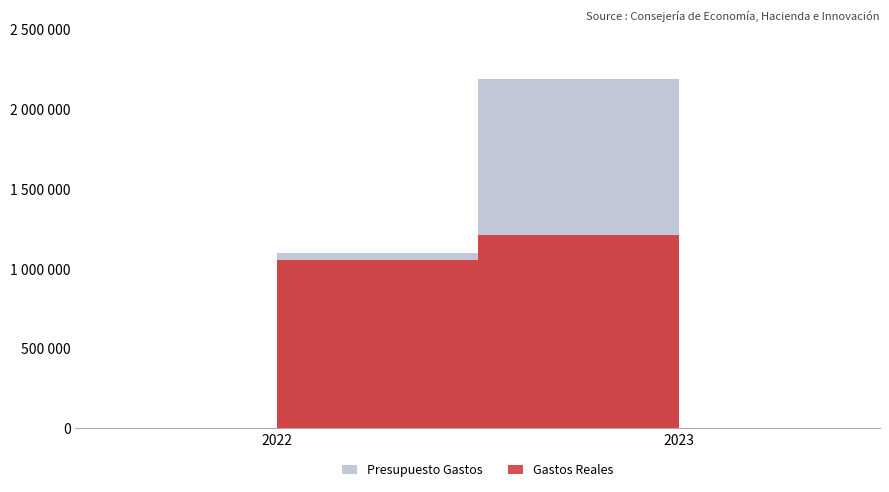

Which series has the largest total across all categories?

Presupuesto Gastos